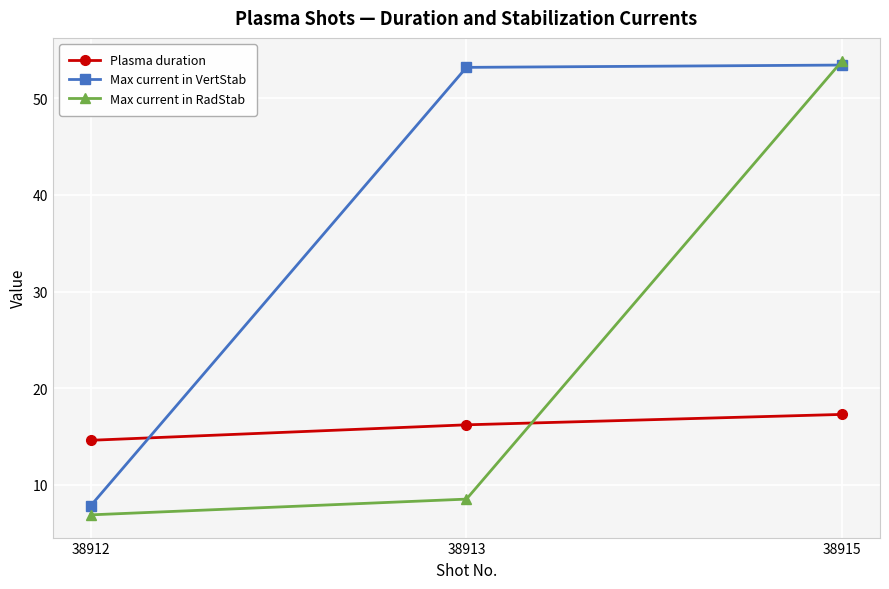

Reading left to right, list all the values displayed in this chart.

Plasma duration: 38912=14.6	38913=16.2	38915=17.3
Max current in VertStab: 38912=7.8	38913=53.2	38915=53.4
Max current in RadStab: 38912=6.9	38913=8.5	38915=53.9